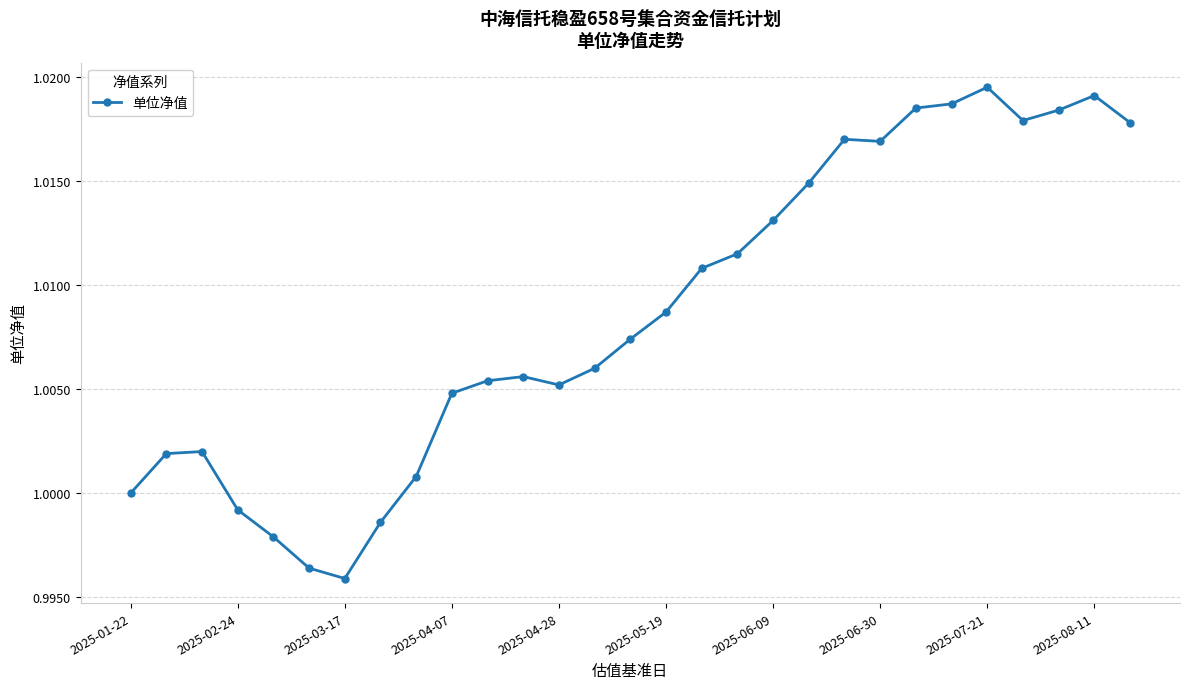

How many lines are shown in the chart?

1